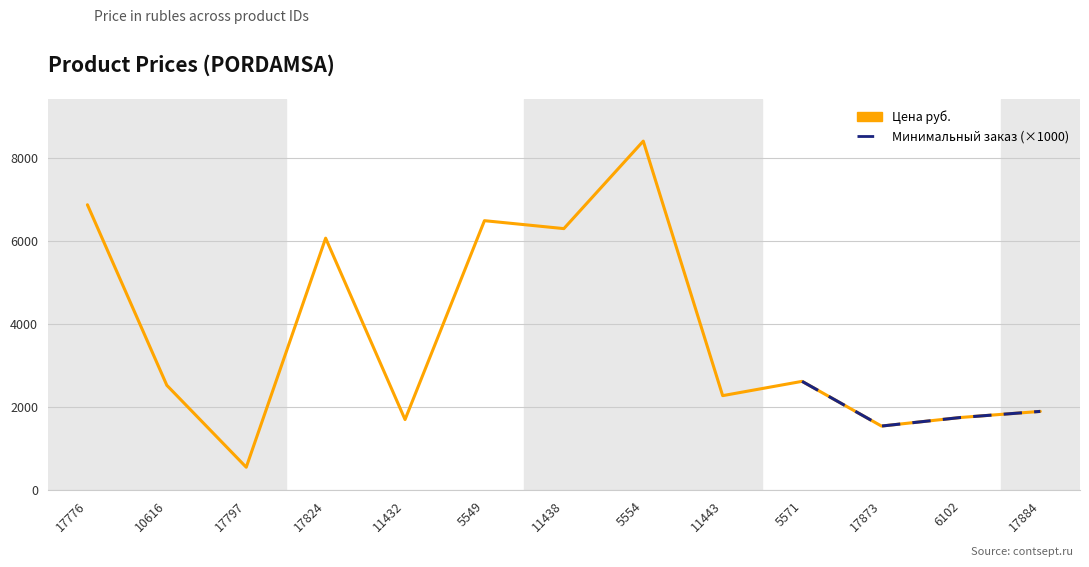

Reading left to right, transcribe all the data shown in this chart.

17776=6873	10616=2528	17797=556	17824=6069	11432=1704	5549=6490	11438=6299	5554=8405	11443=2279	5571=2623	17873=1547	6102=1754	17884=1900